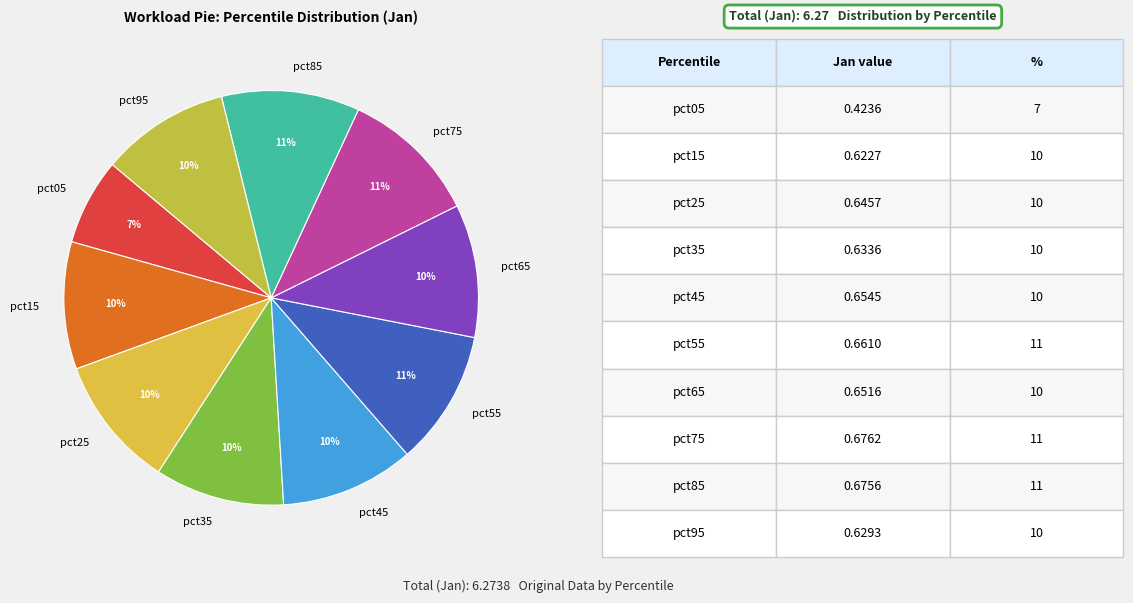

Combined, do pct15 and pct65 account for over 50%?

No